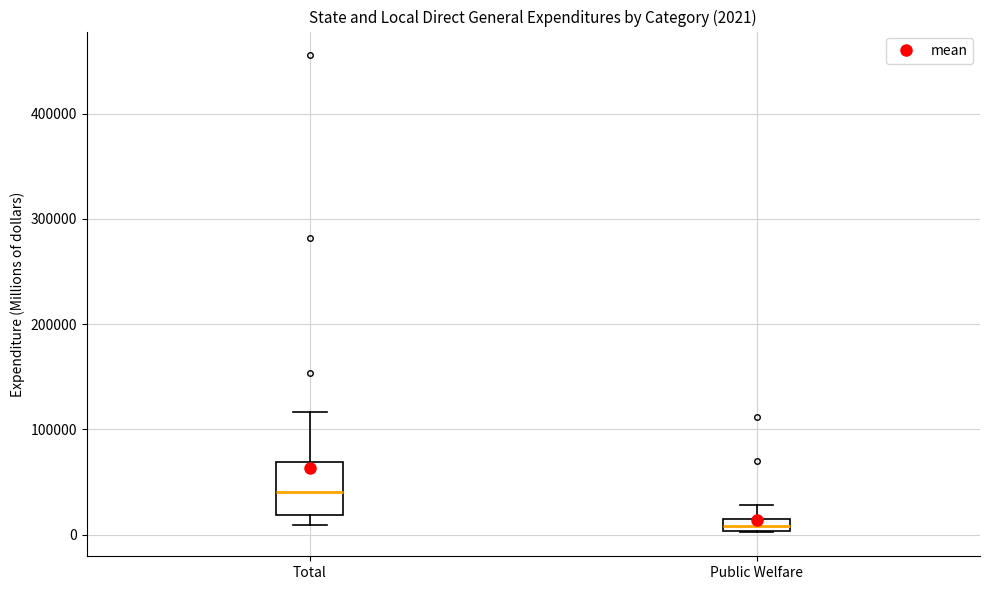

Which box's median line is the lowest?

Public Welfare